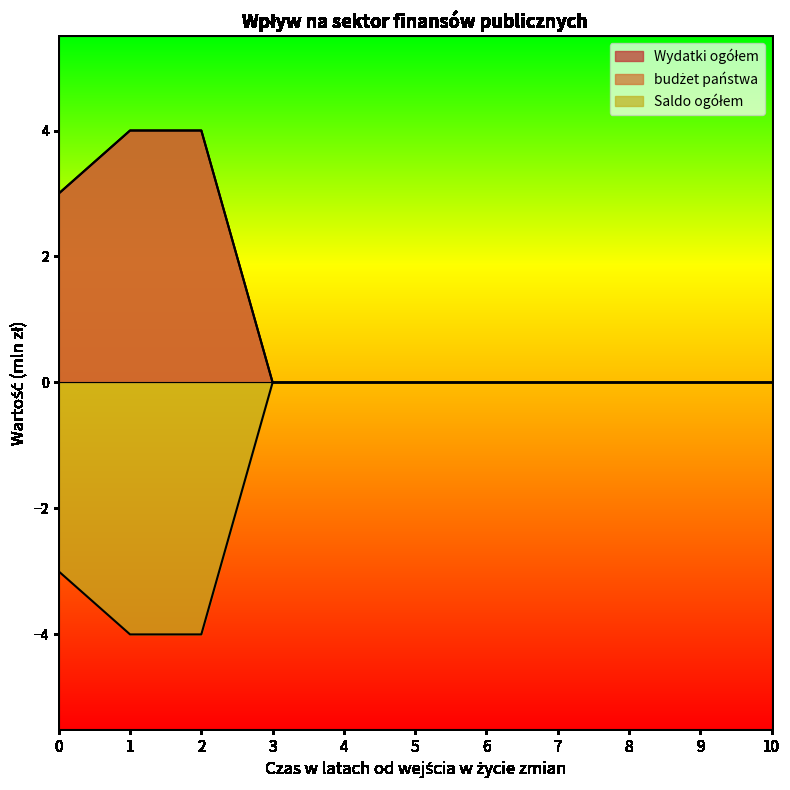

True or false: budżet państwa has a value of 3 at 3.

False